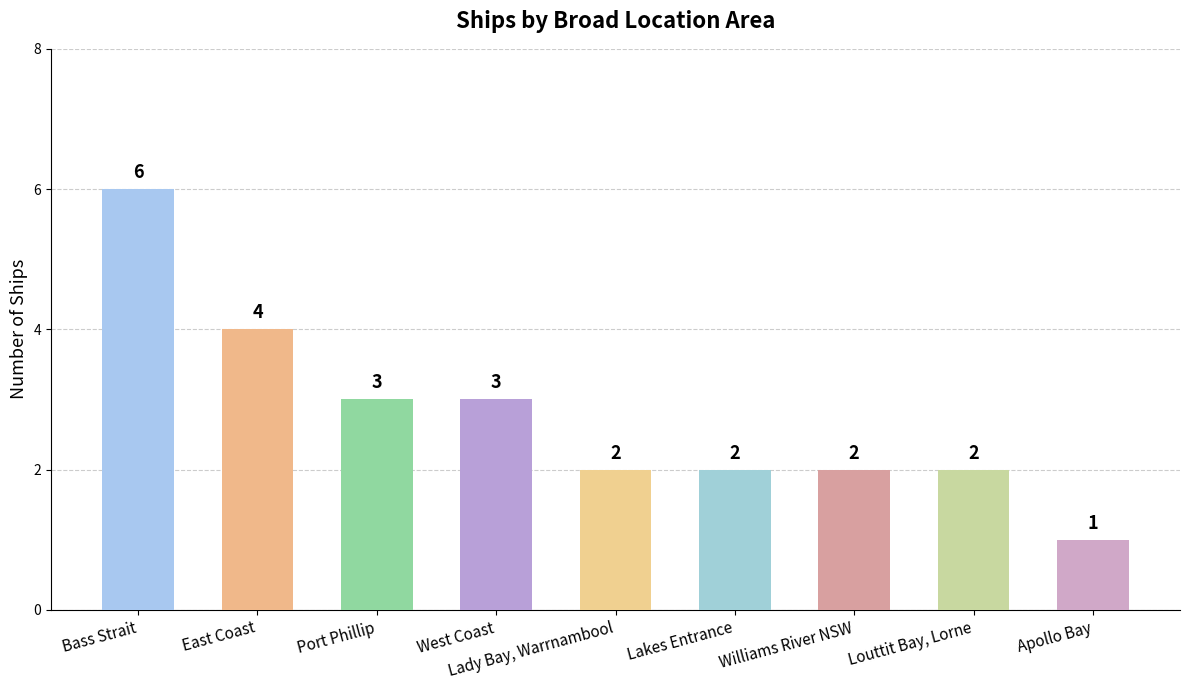

Is it true that the value at Port Phillip is 4?

False